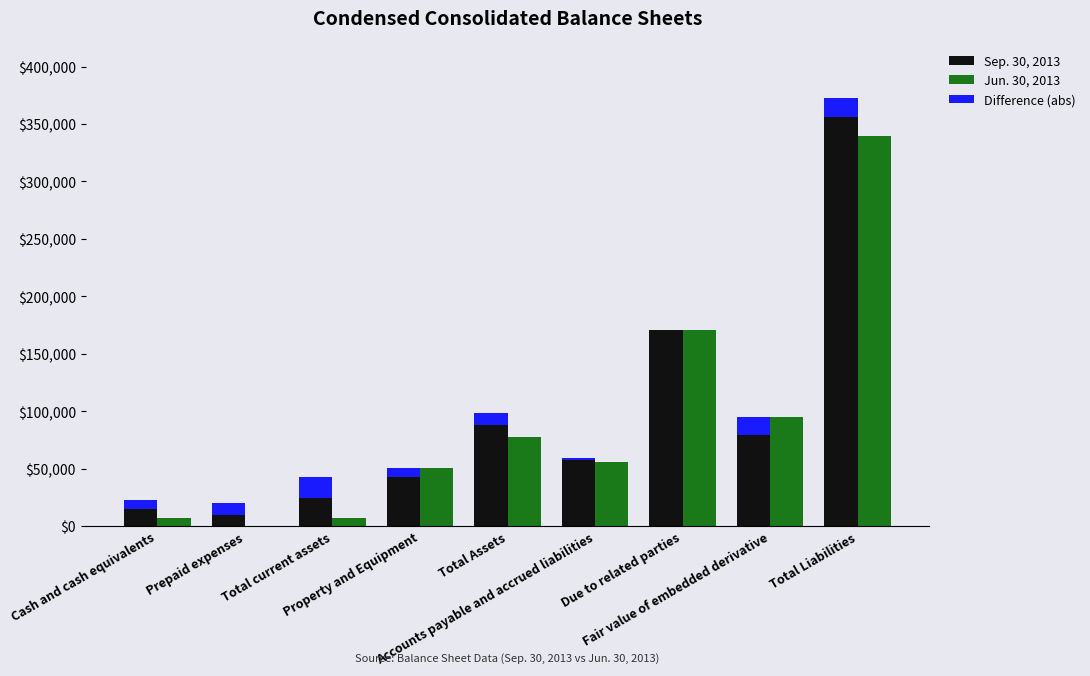

How many categories are shown in the chart?

9